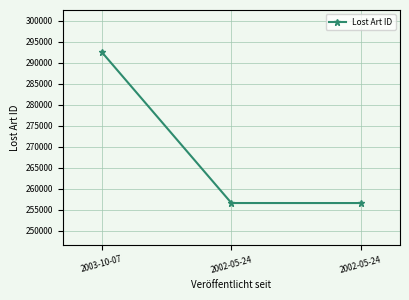

What is the ratio of the value at 2003-10-07 to the value at 2002-05-24?

1.1